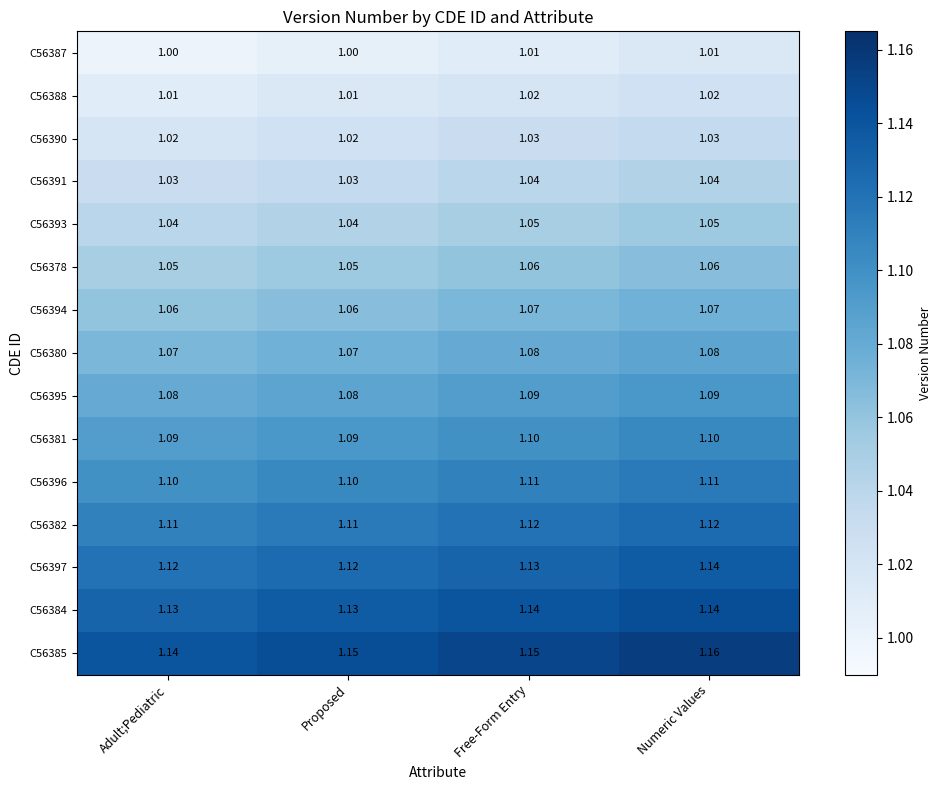

Is the value of C56384 at Numeric Values greater than the value of C56387 at Proposed?

Yes